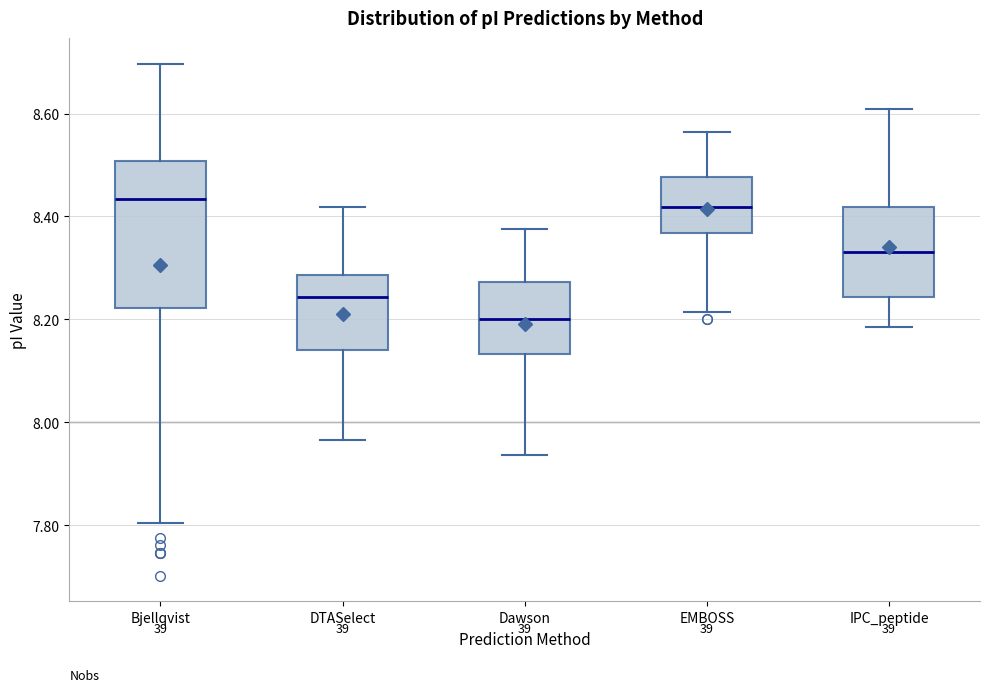

Reading left to right, read every box against the y-axis: the position of its median line, the range the box covers, and the ends of its whiskers. The values are not printed on the chart, so give them approximately, as read against the axis.

Bjellqvist: median 8.44, box 8.22 to 8.50, whiskers 7.80 to 8.70
DTASelect: median 8.24, box 8.14 to 8.28, whiskers 7.96 to 8.42
Dawson: median 8.20, box 8.14 to 8.28, whiskers 7.94 to 8.38
EMBOSS: median 8.42, box 8.36 to 8.48, whiskers 8.22 to 8.56
IPC_peptide: median 8.34, box 8.24 to 8.42, whiskers 8.18 to 8.60